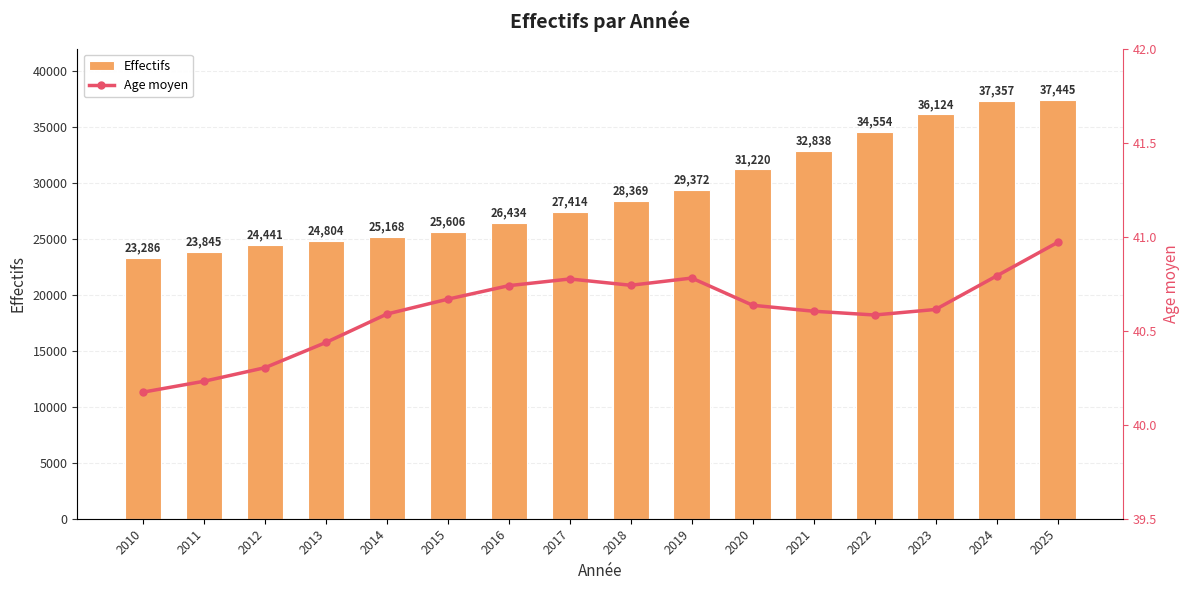

At which label is Effectifs closest to 30365?

2020